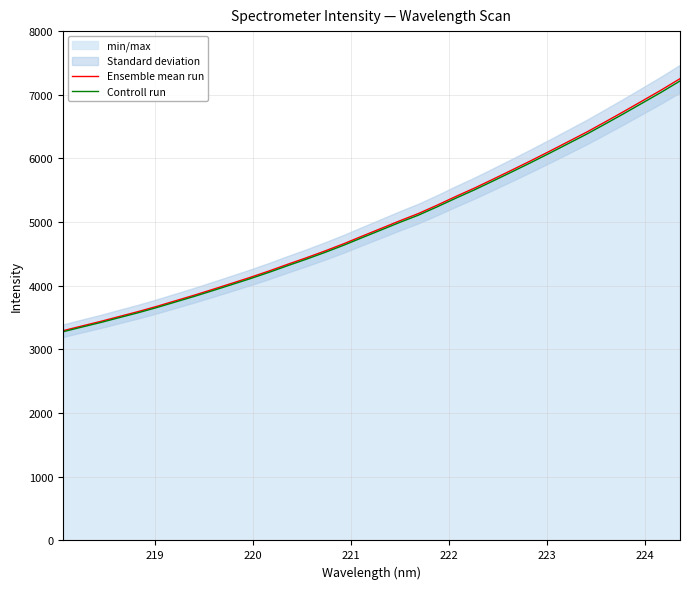

How many data points in Controll run are above 4875?

17